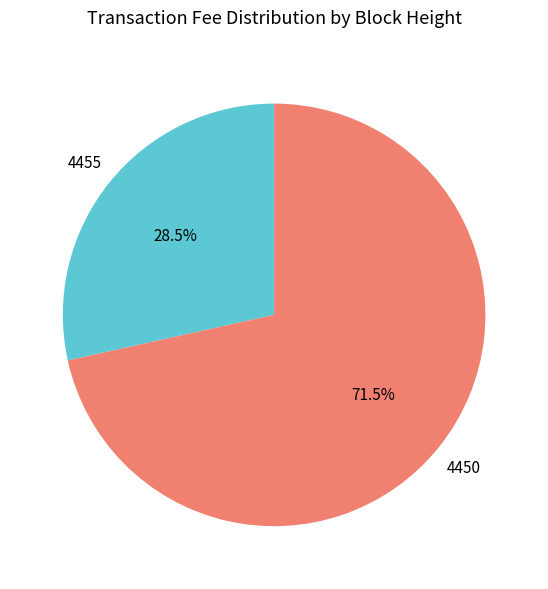

Between 4455 and 4450, which is larger?

4450